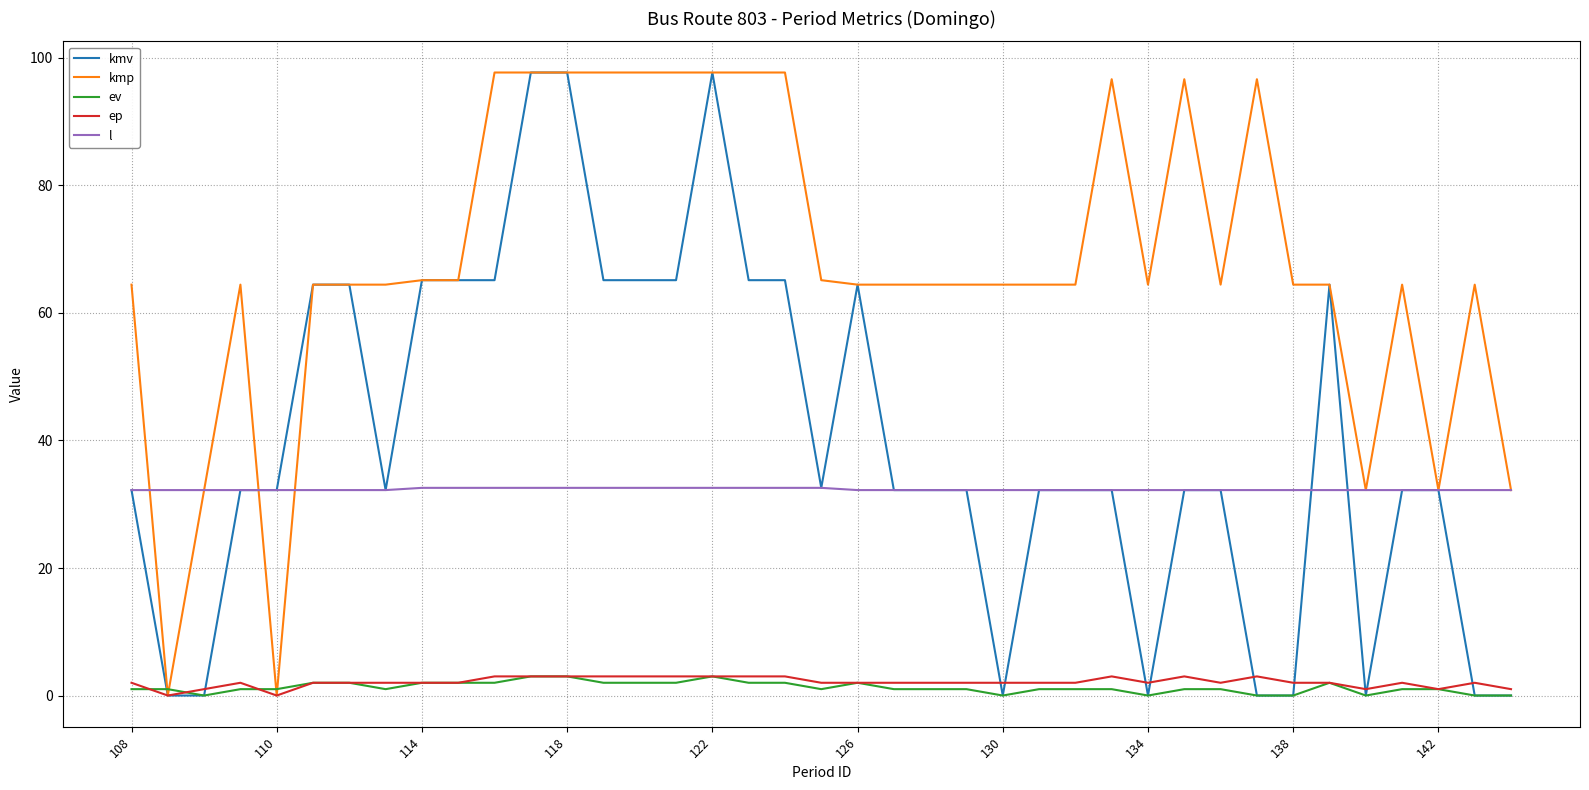

True or false: kmv and ep intersect in this chart.

True